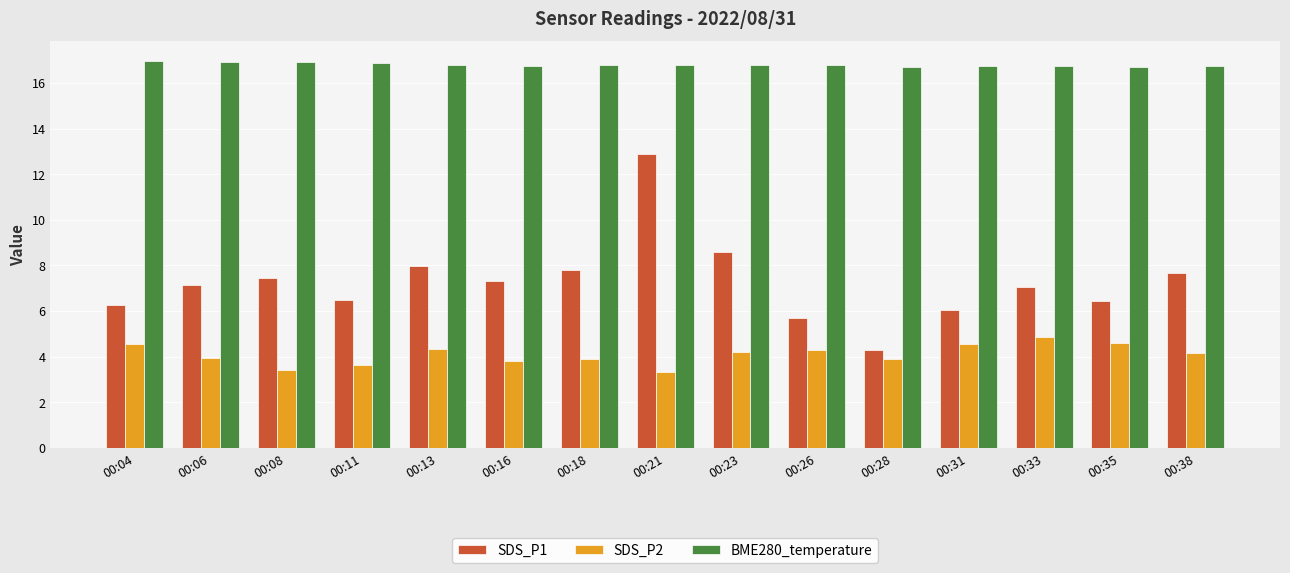

Is it true that BME280_temperature equals 16.7 at 00:35?

True